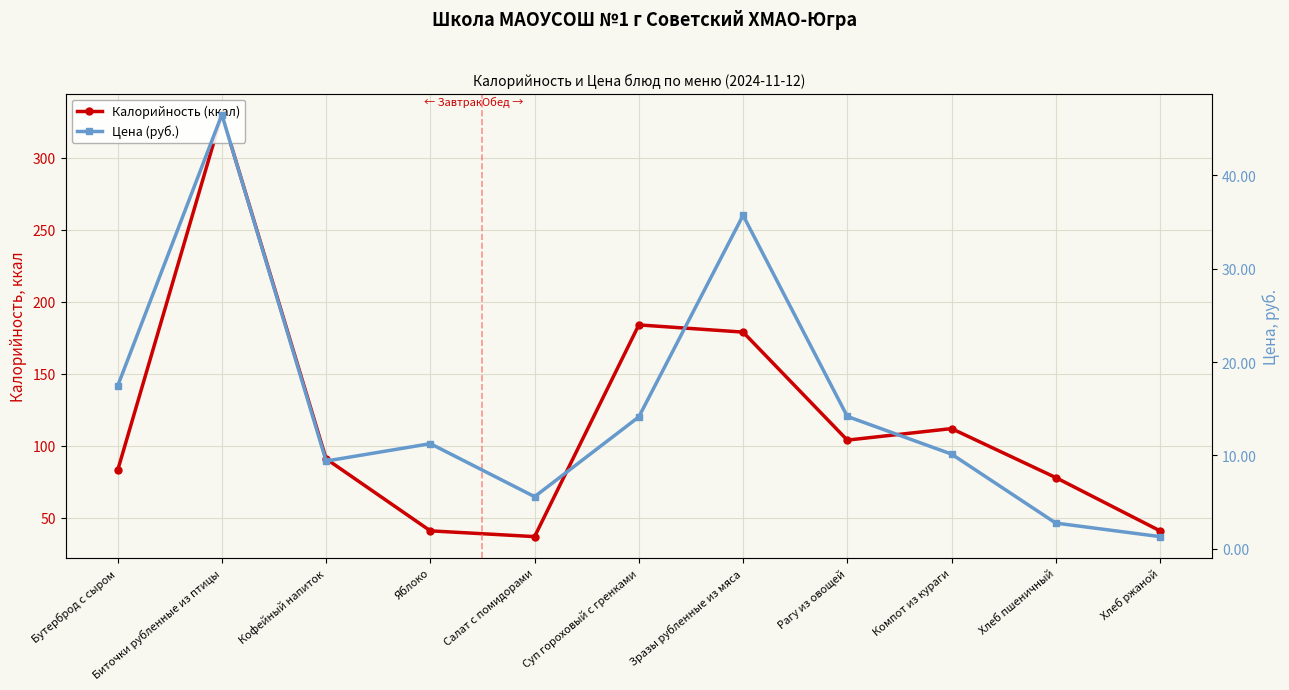

What is the maximum value shown in the chart?

330.0